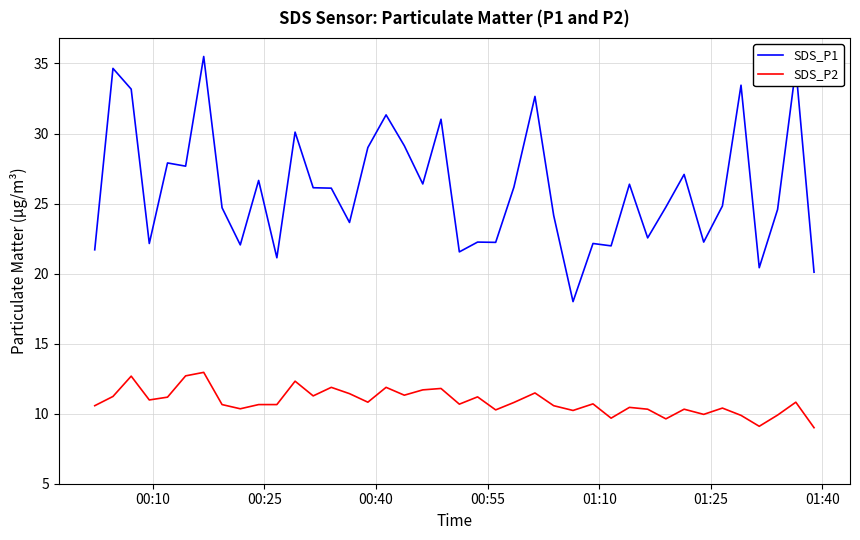

True or false: SDS_P2 and SDS_P1 cross at least once.

False